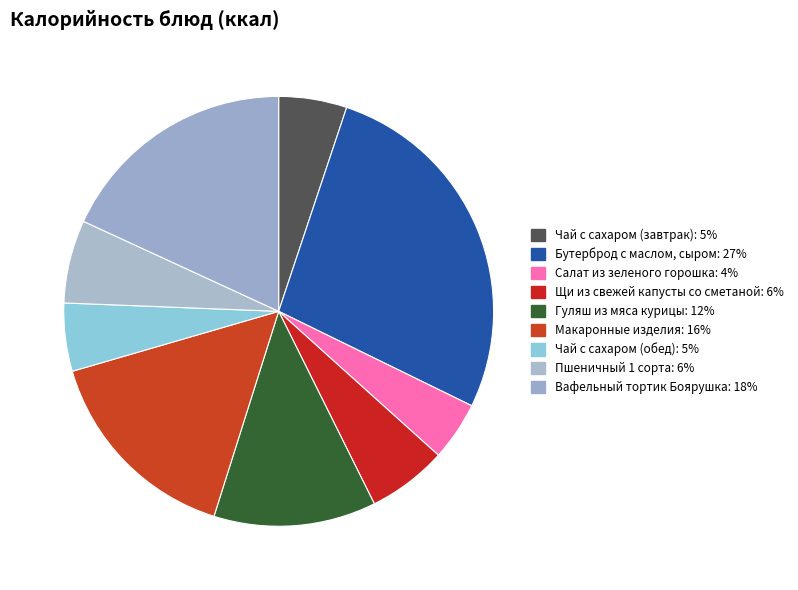

Is it true that Салат из зеленого горошка is 4% of the pie?

True